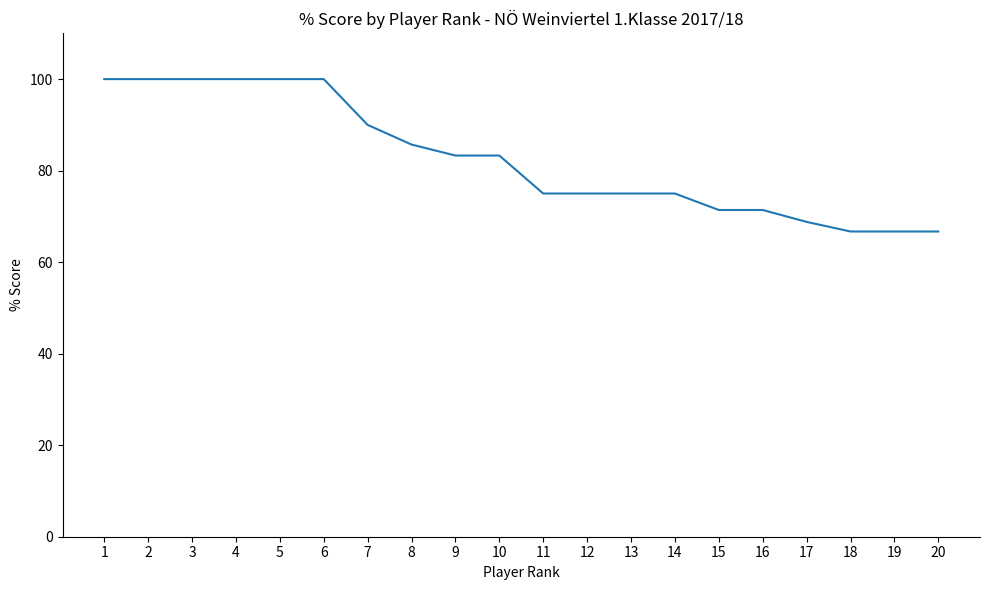

What is the approximate value at 8?

85.7